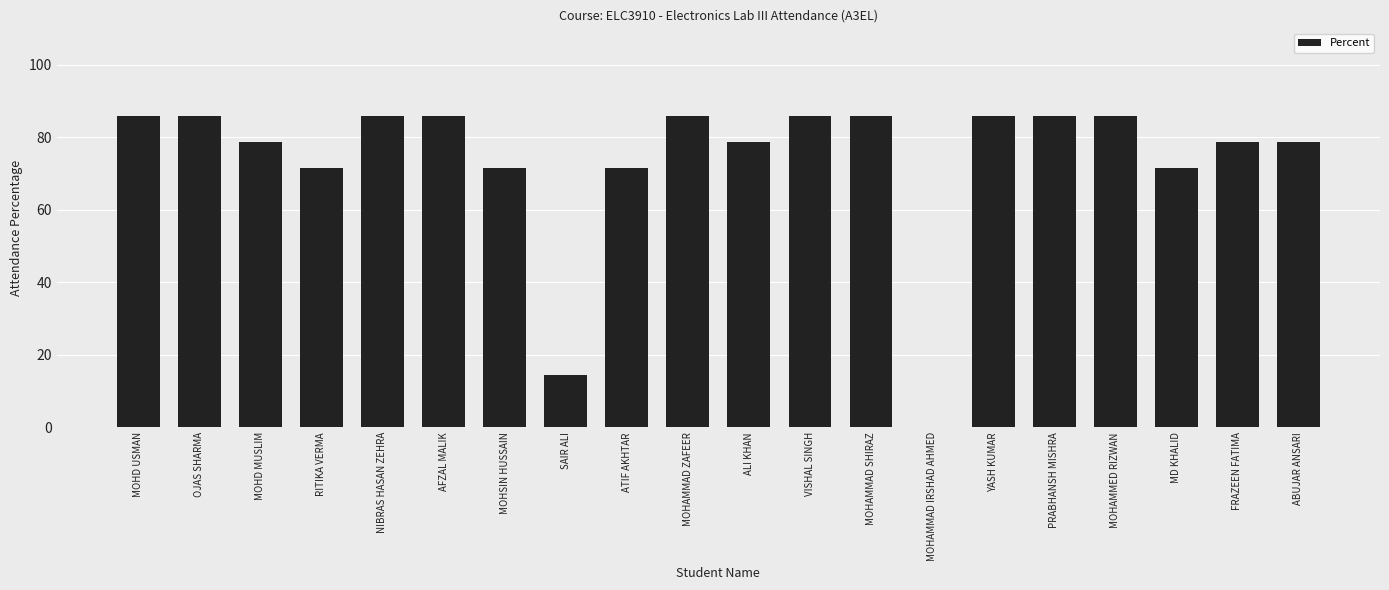

What is the greatest value displayed?

85.7